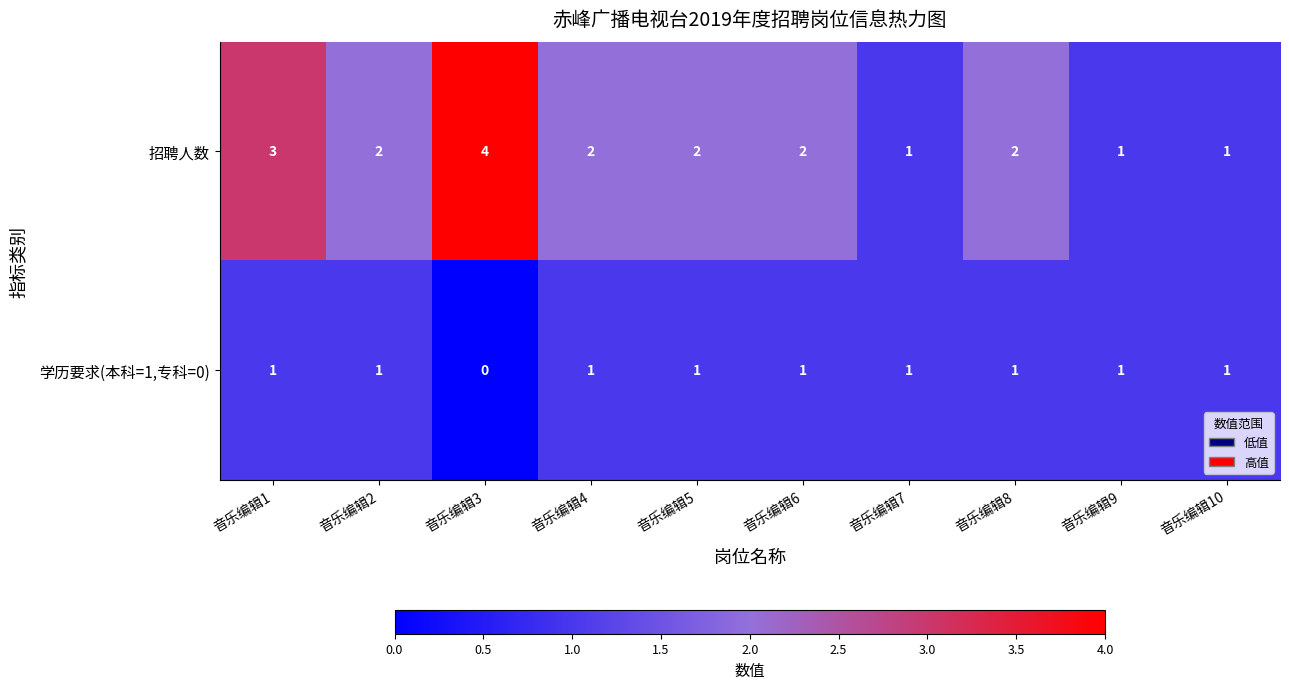

Rank the series by their maximum value, from lowest to highest.

学历要求(本科=1,专科=0), 招聘人数